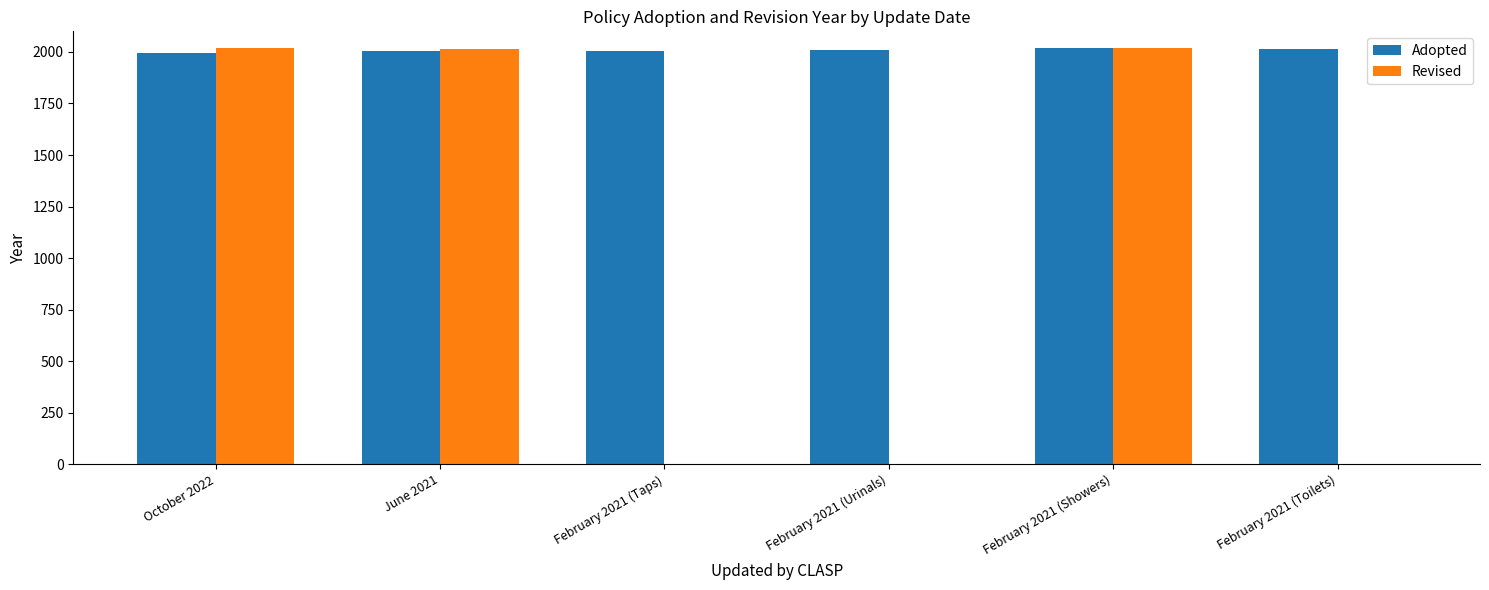

Which series has the largest total across all categories?

Adopted